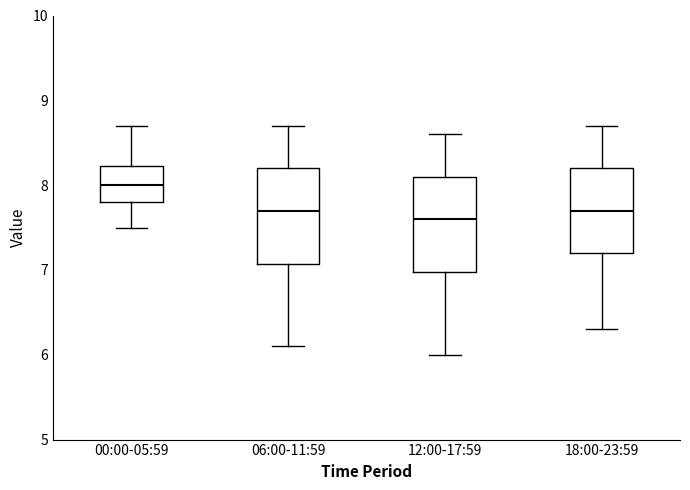

Which box has the lowest median line?

12:00-17:59